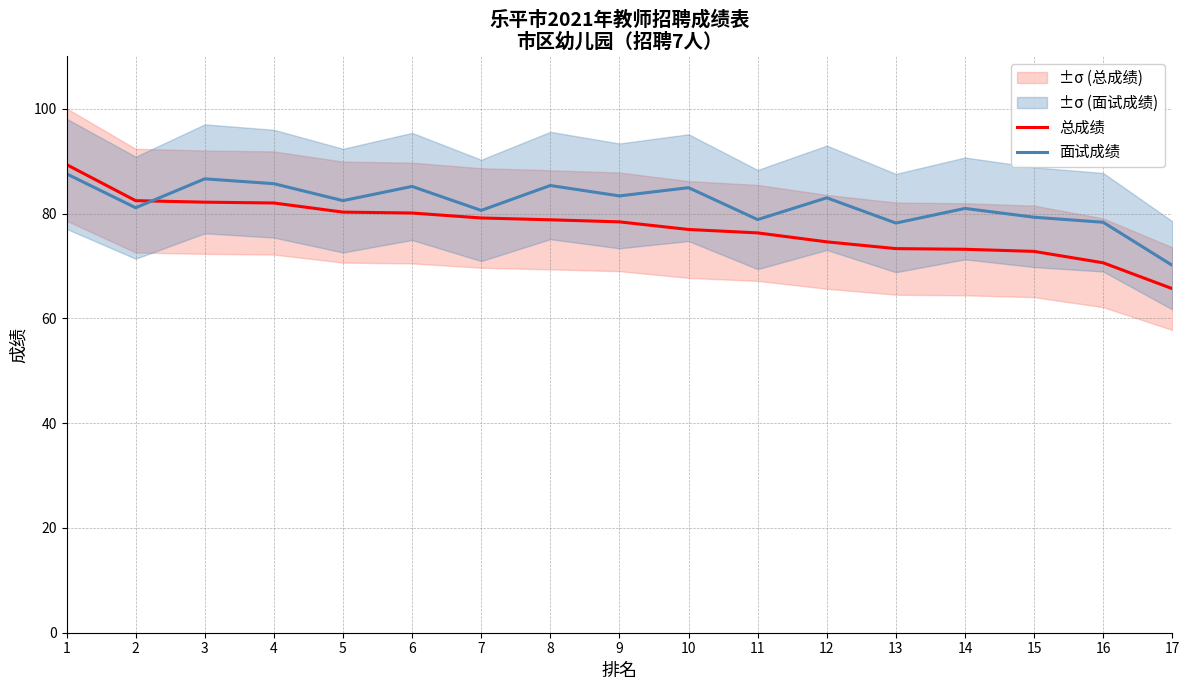

At how many categories does at least one series exceed 81?

10